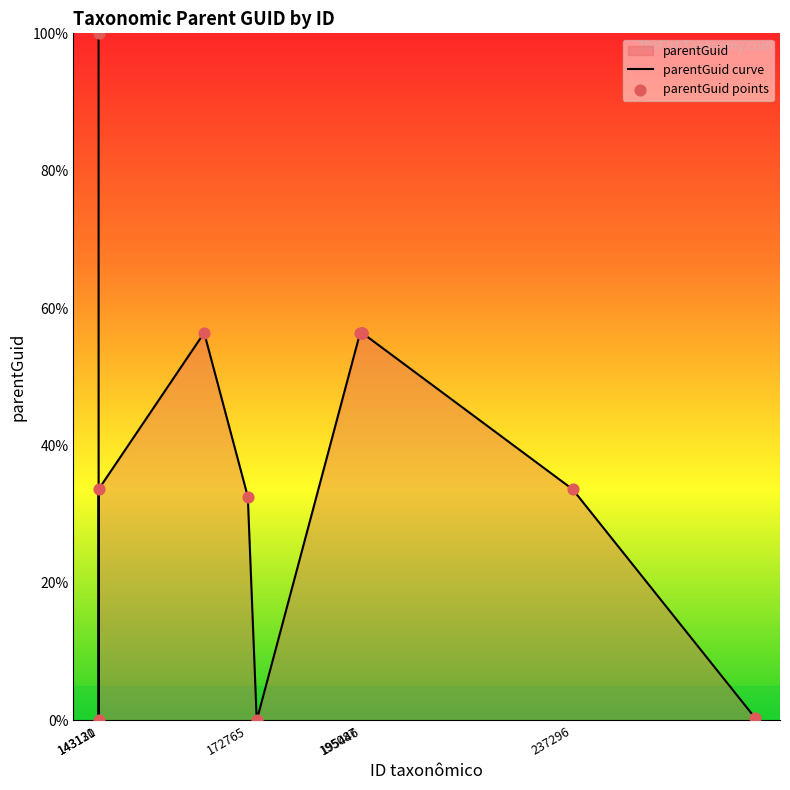

What is the maximum value shown in the chart?

100.0